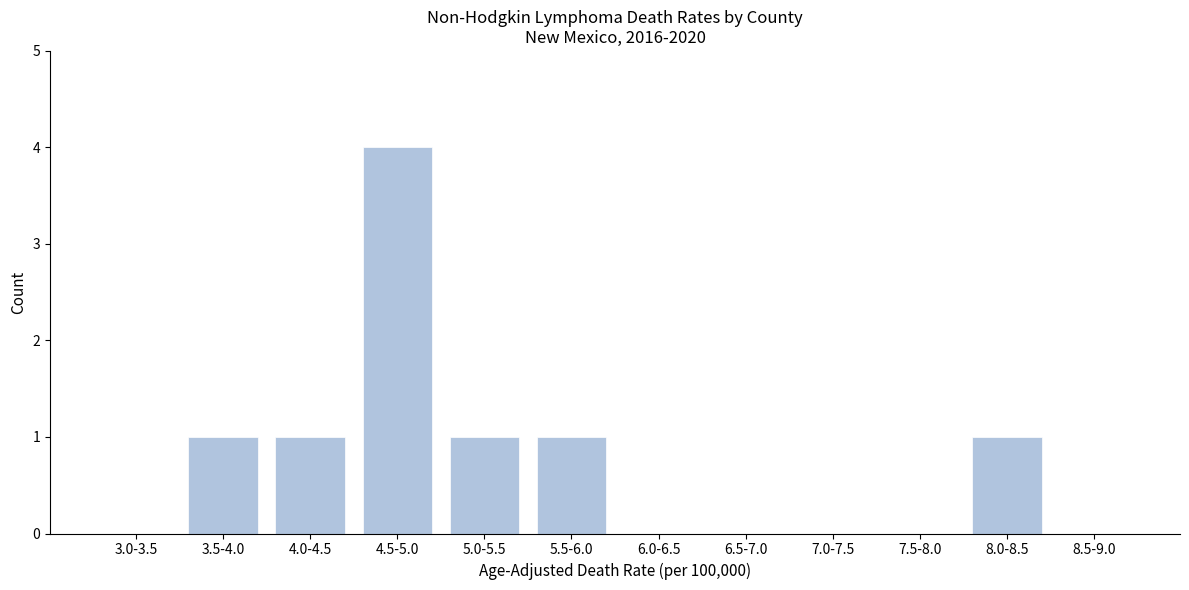

Reading left to right, transcribe all the data shown in this chart.

3.0-3.5=0	3.5-4.0=1	4.0-4.5=1	4.5-5.0=4	5.0-5.5=1	5.5-6.0=1	6.0-6.5=0	6.5-7.0=0	7.0-7.5=0	7.5-8.0=0	8.0-8.5=1	8.5-9.0=0